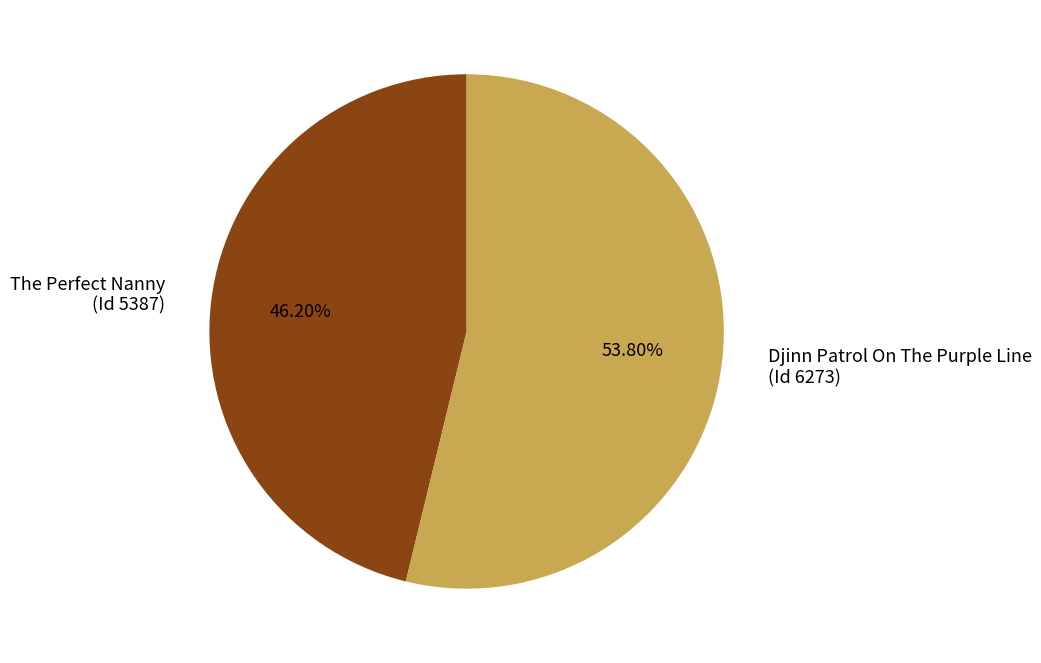

Is the sum of Djinn Patrol On The Purple Line (Id 6273) and The Perfect Nanny (Id 5387) greater than half?

Yes